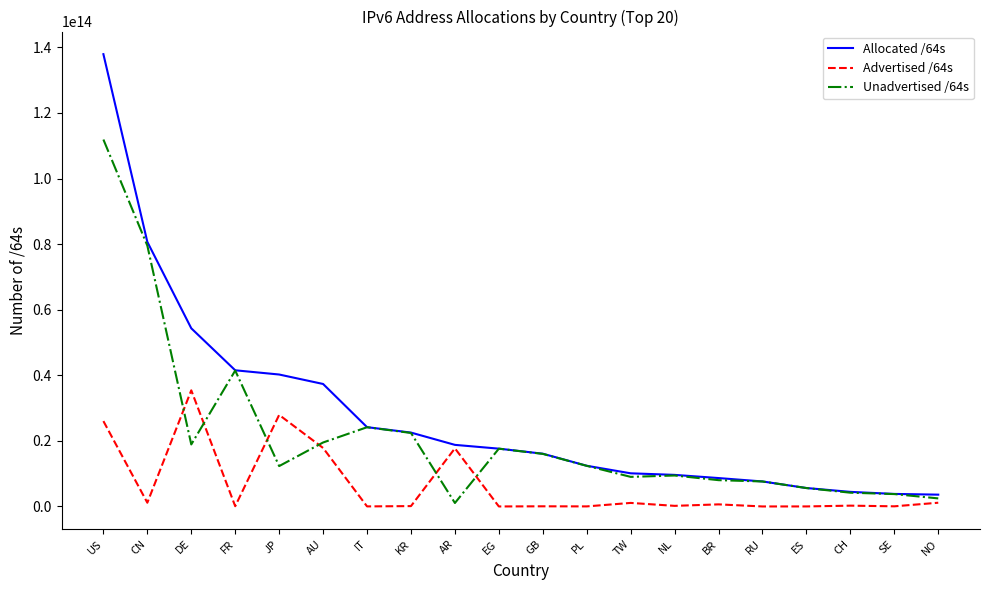

At which label does Unadvertised /64s reach its peak?

US